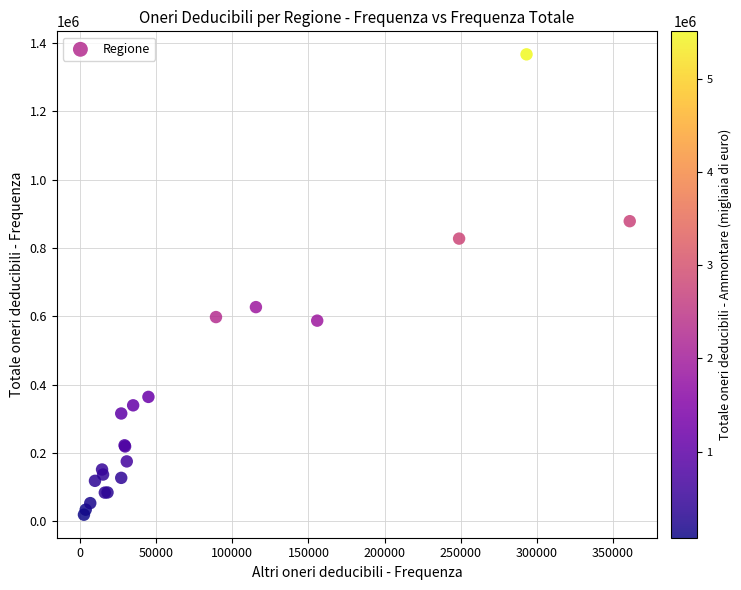

What Y value in the scatter plot is closest to 693070?

626988